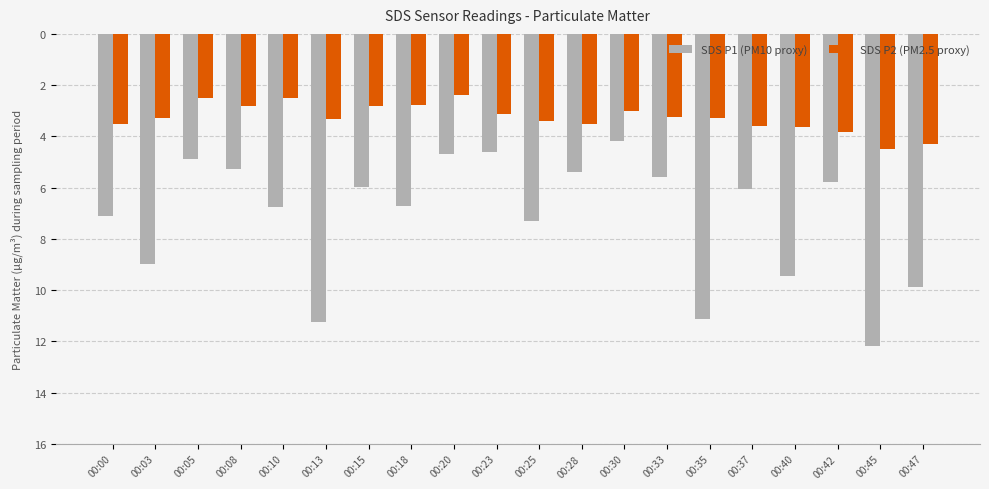

At which label does SDS P2 (PM2.5 proxy) first exceed -3?

00:05